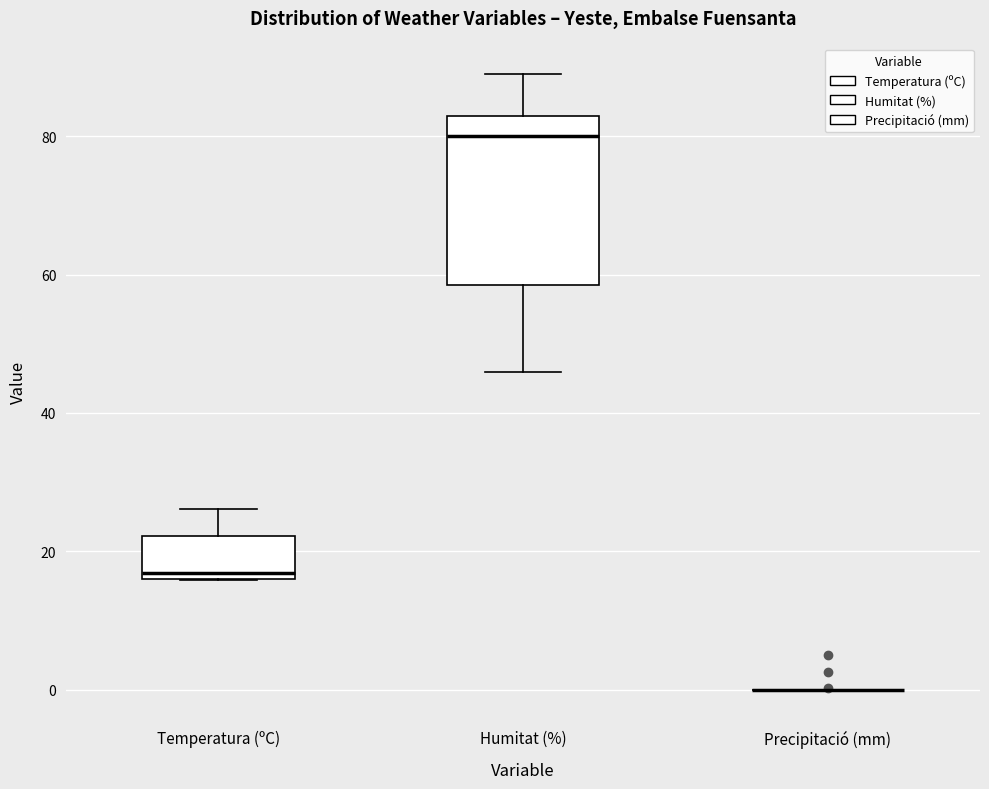

Where does the upper whisker of the box for Temperatura (ºC) end on the y-axis? The values are not printed on the chart, so give them approximately, as read against the axis.

26